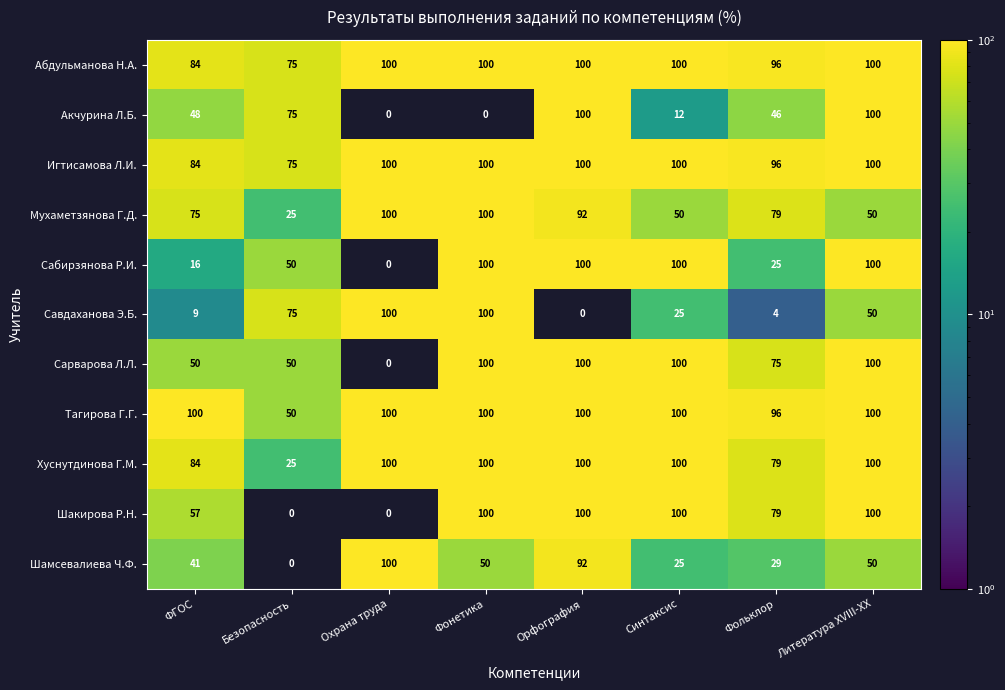

How many data points does each series have?

8